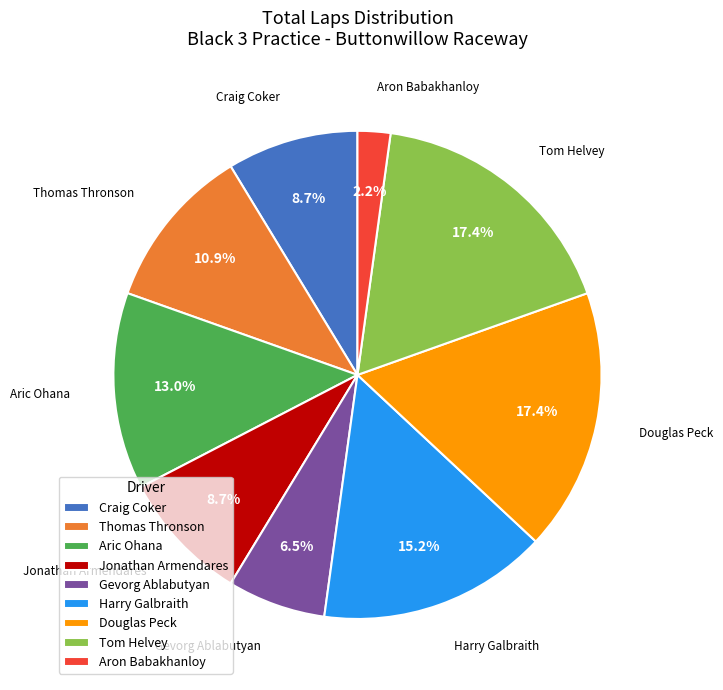

The Jonathan Armendares slice represents 9% of the pie. True or false?

True